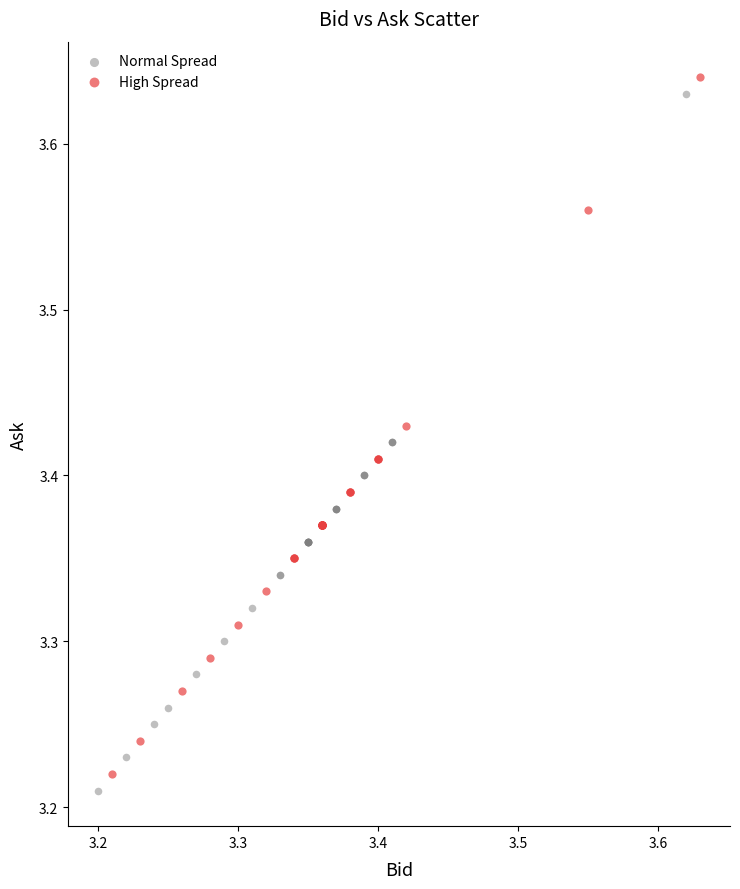

What are all the series names shown in the legend?

Normal Spread, High Spread